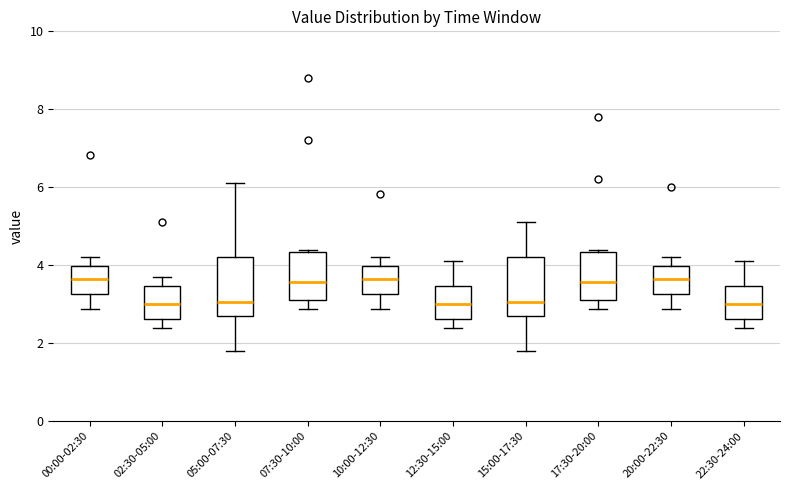

Where does the median line of the box for 12:30-15:00 sit on the y-axis? The values are not printed on the chart, so give them approximately, as read against the axis.

3.0